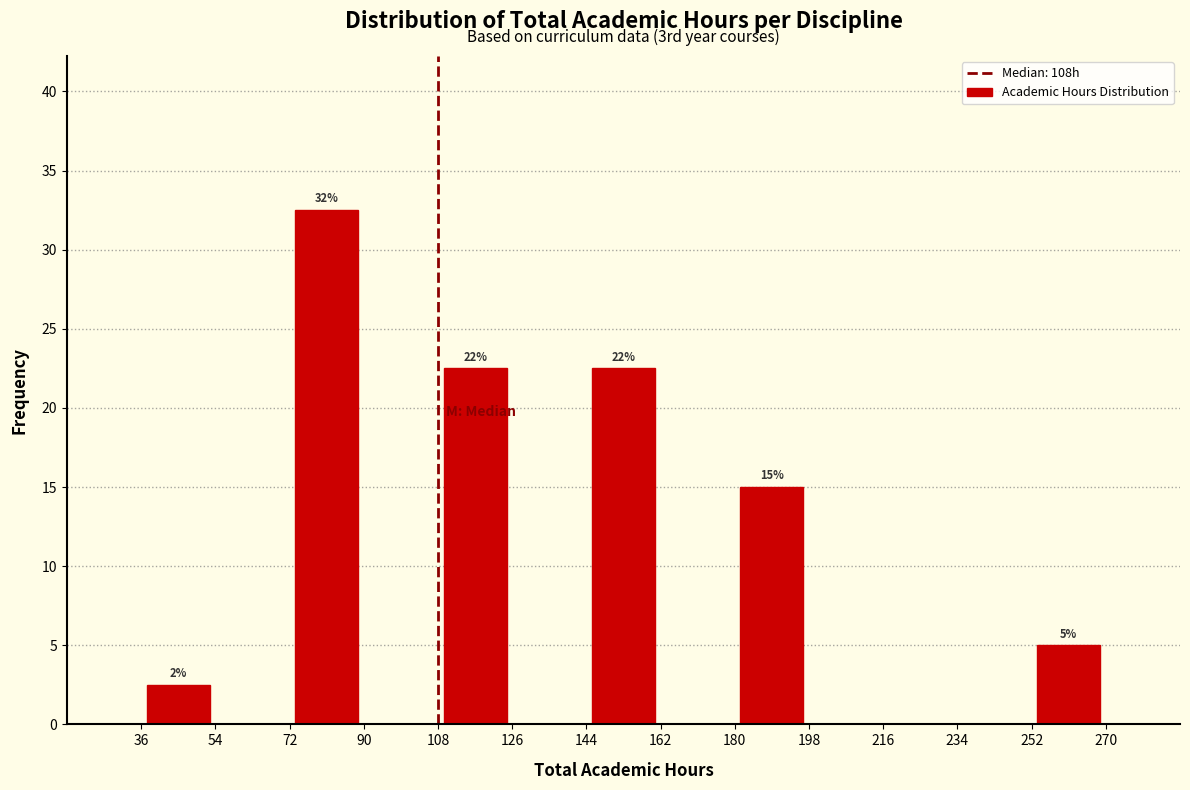

Which range on the x-axis has the tallest bar?

72 to 90